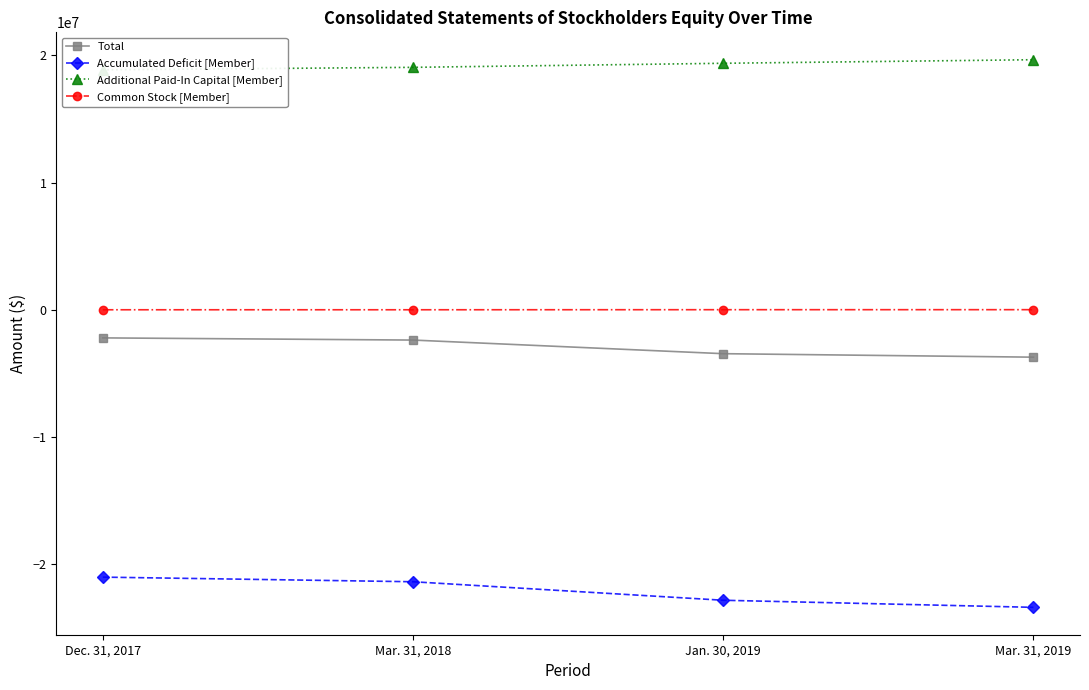

What is the highest value of the Accumulated Deficit [Member] series?

-21005763